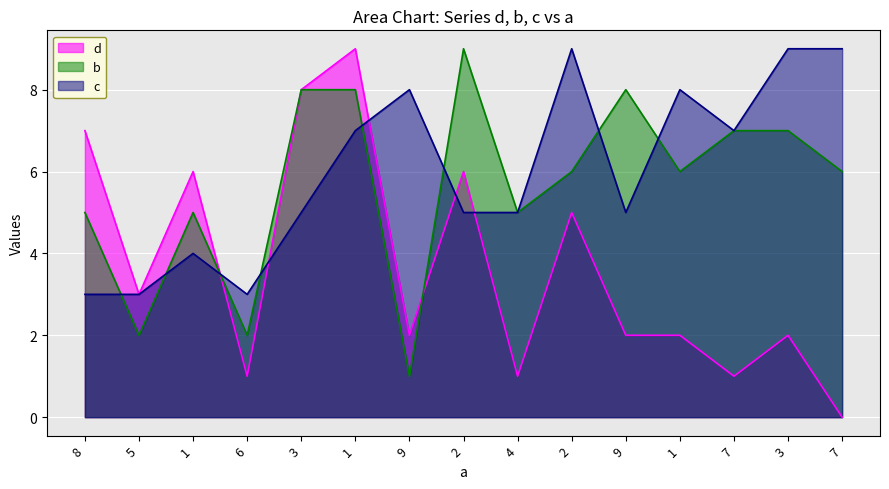

What is the difference between the maximum and minimum values in the b series?

8